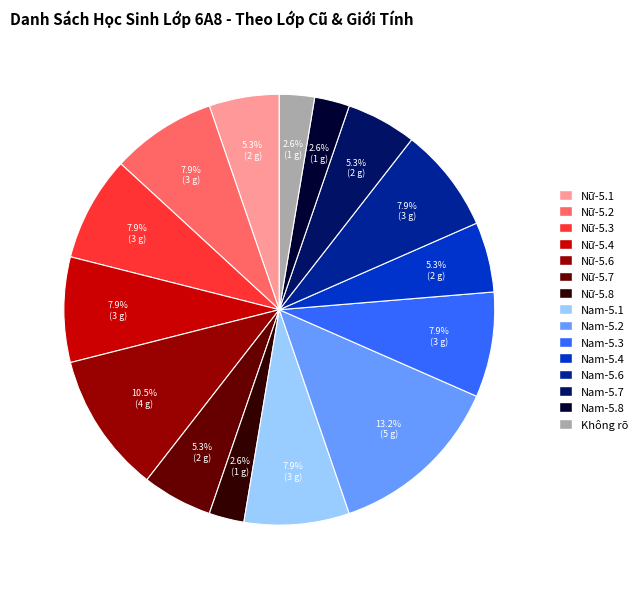

Which slice is the largest?

Nam-5.2